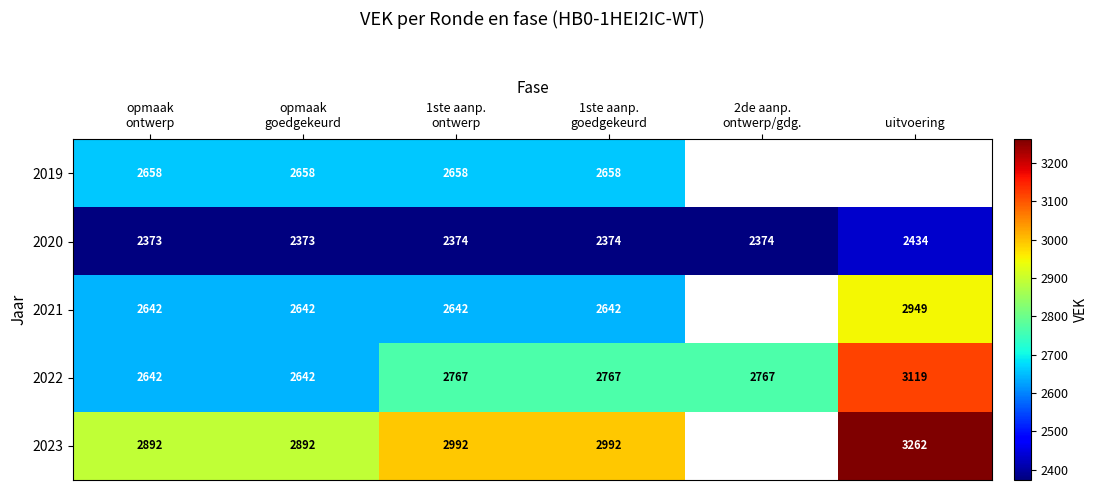

What is the maximum value for 2020?

2434